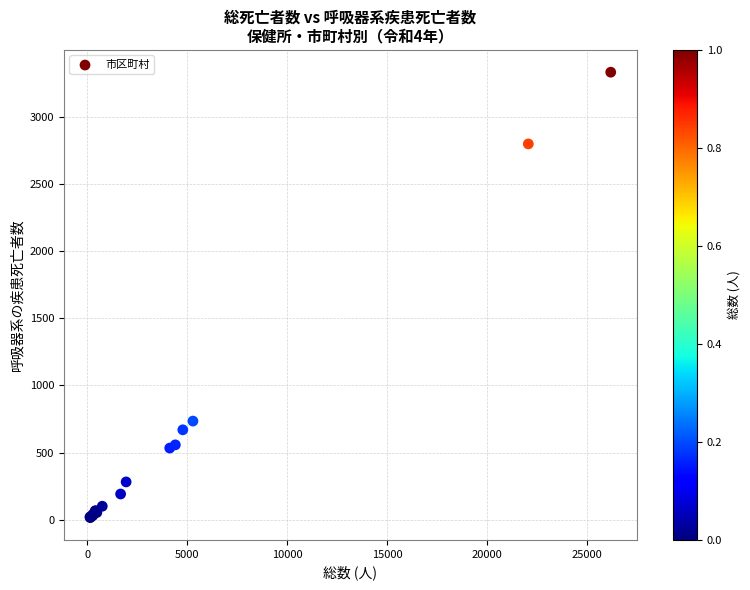

What Y value in the scatter plot is closest to 1674?

735